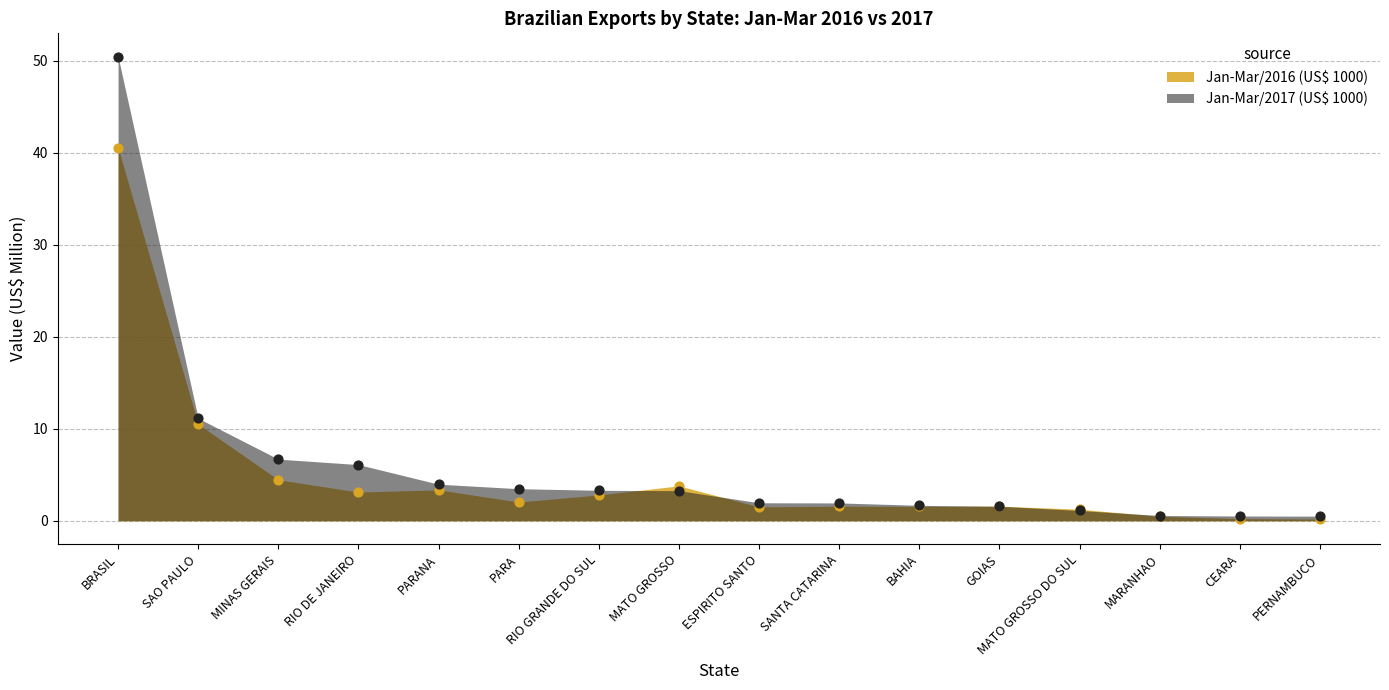

Which series reaches the maximum Y coordinate?

Jan-Mar/2017 (US$ 1000)